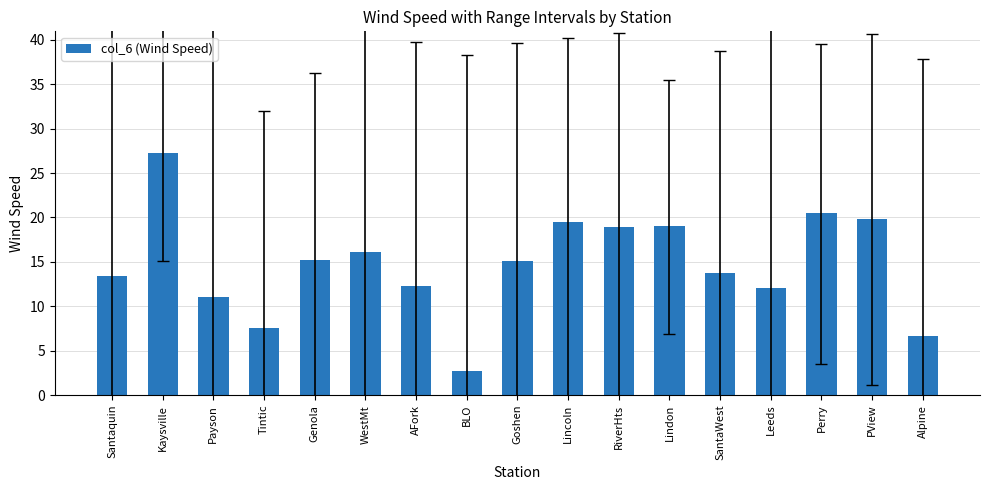

At which category does the chart reach its peak across all series?

Kaysville